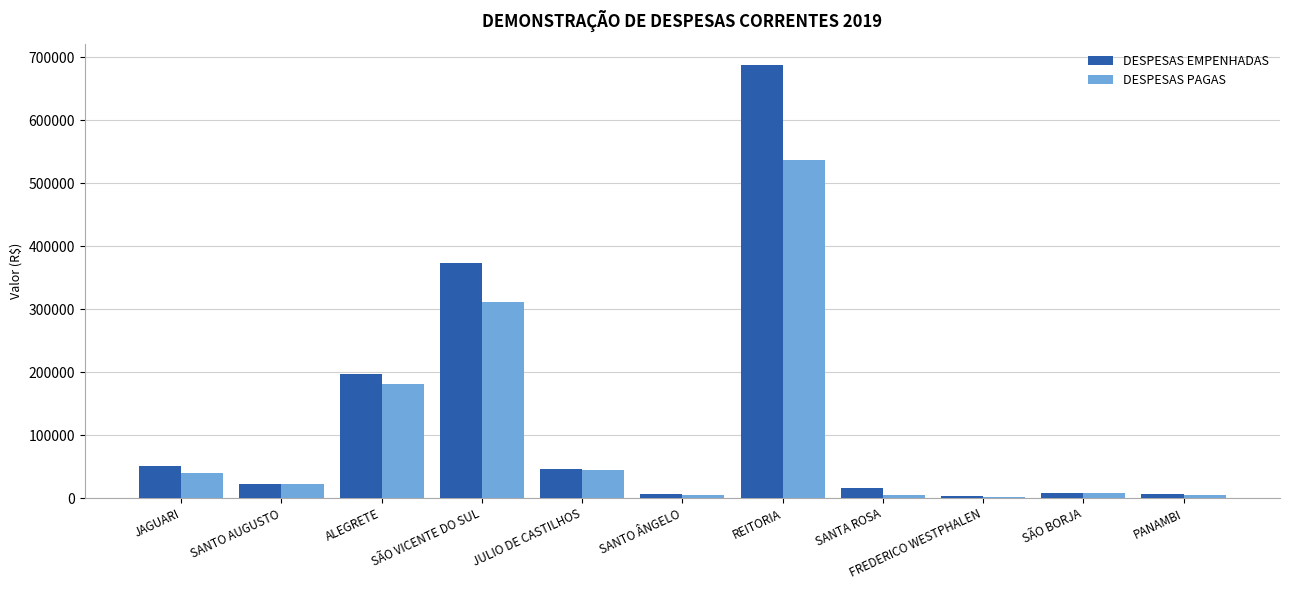

At which label is DESPESAS PAGAS closest to 269341?

SÃO VICENTE DO SUL